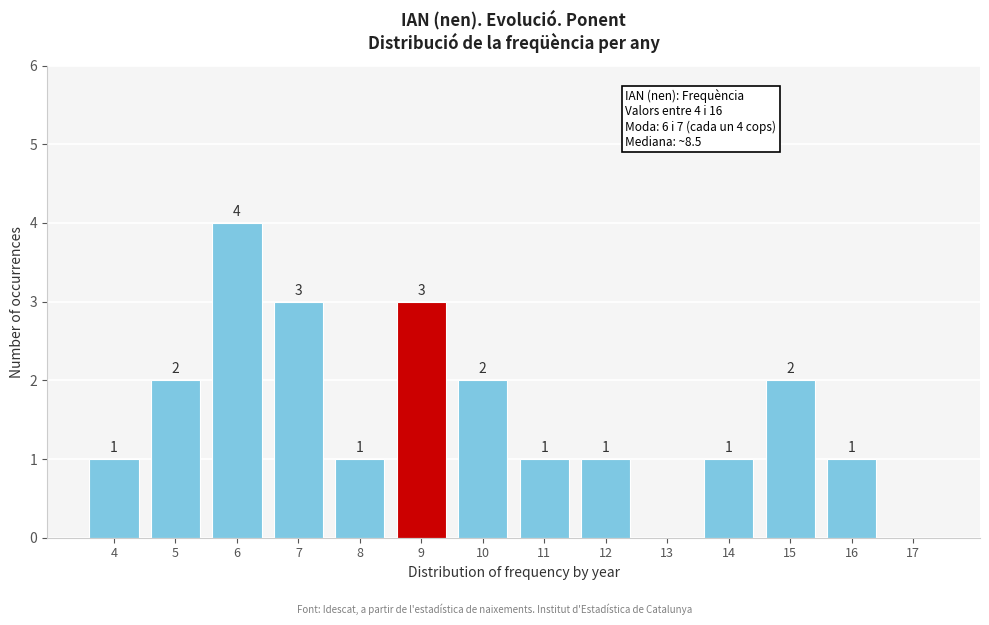

Which range on the x-axis has the tallest bar?

5.5 to 6.5